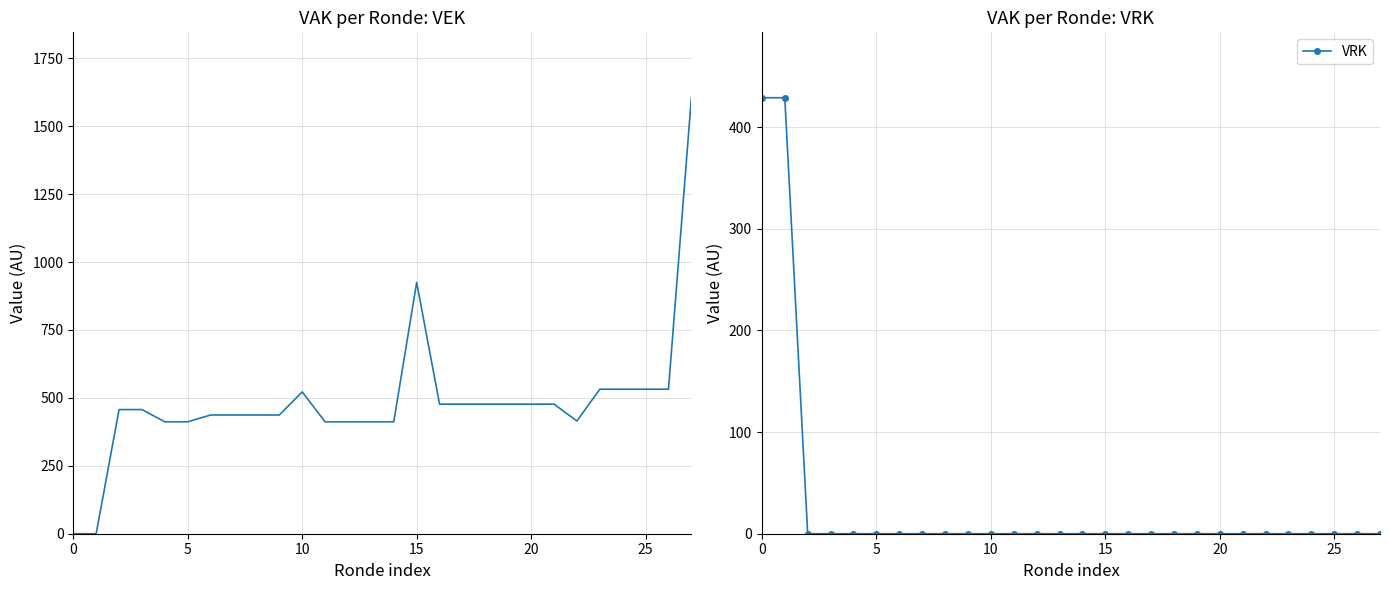

Between 5 and 26, which series saw the biggest shift?

VEK